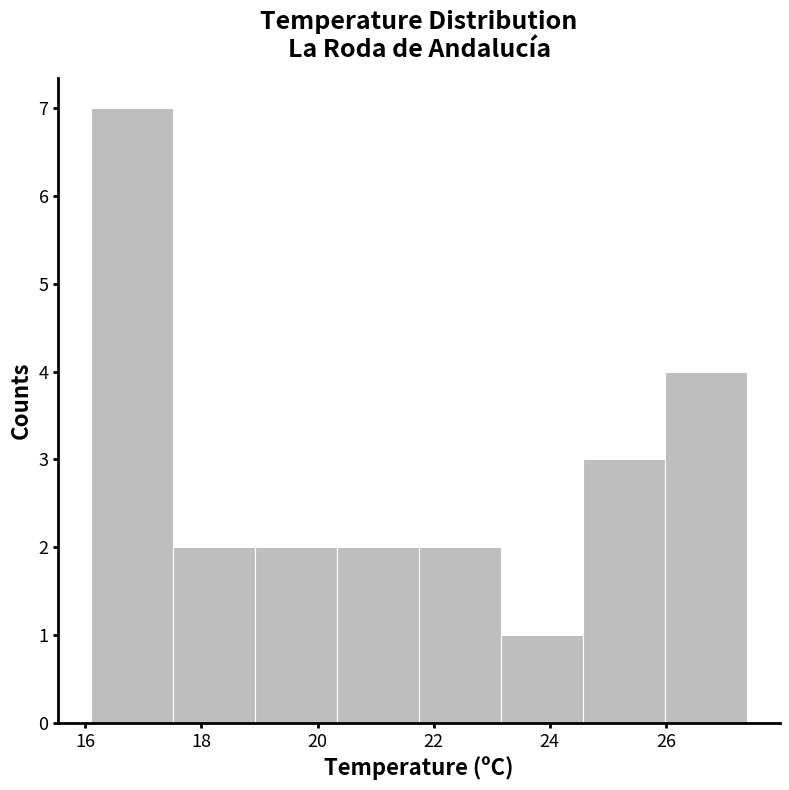

Reading left to right, transcribe this chart: for each bar, give the range it covers on the x-axis and its height. Neither the bar edges nor the heights are printed on the chart, so give them approximately, as read against the axes.

16.2 to 17.6: 7
17.6 to 19.0: 2
19.0 to 20.4: 2
20.4 to 21.8: 2
21.8 to 23.2: 2
23.2 to 24.6: 1
24.6 to 26.0: 3
26.0 to 27.4: 4